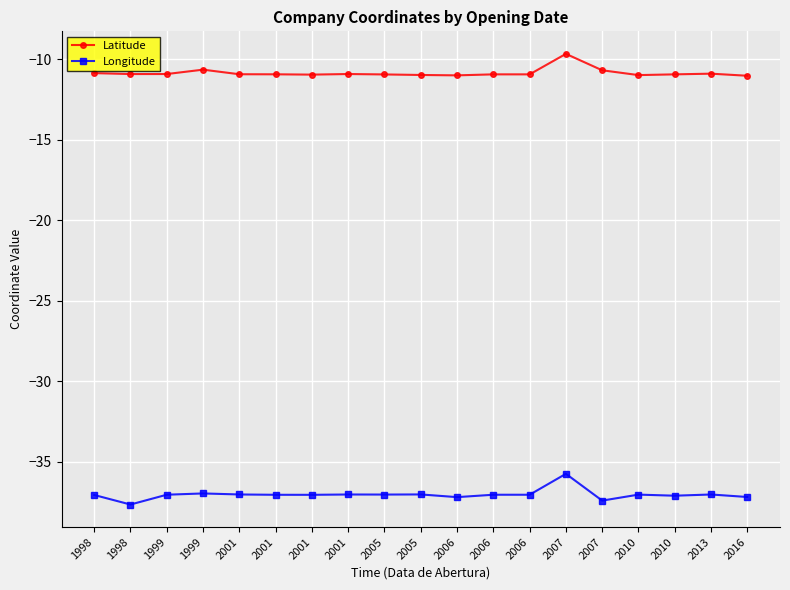

How many interior local peaks does the Latitude series have?

4